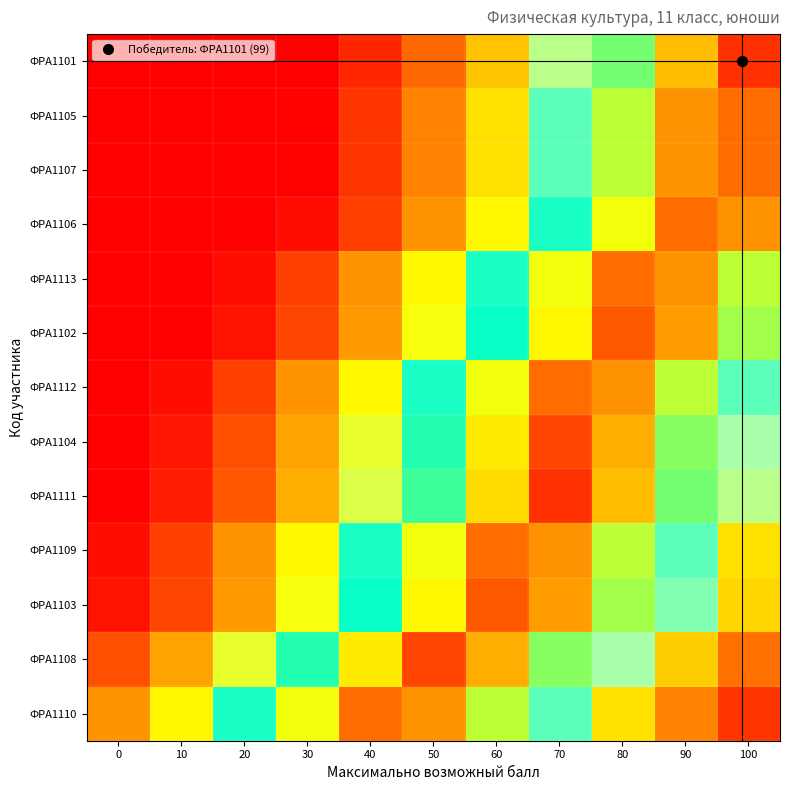

Reading left to right, list all the values displayed in this chart.

ФРА1101: 0=0.0	10=0.0	20=0.0	30=0.0	40=11.5	50=26.5	60=41.5	70=56.5	80=71.5	90=86.5	100=98.5
ФРА1105: 0=0.0	10=0.0	20=0.0	30=1.0	40=16.0	50=31.0	60=46.0	70=61.0	80=76.0	90=91.0	100=94.0
ФРА1107: 0=0.0	10=0.0	20=0.0	30=1.0	40=16.0	50=31.0	60=46.0	70=61.0	80=76.0	90=91.0	100=94.0
ФРА1106: 0=0.0	10=0.0	20=0.0	30=4.0	40=19.0	50=34.0	60=49.0	70=64.0	80=79.0	90=94.0	100=91.0
ФРА1113: 0=0.0	10=0.0	20=4.0	30=19.0	40=34.0	50=49.0	60=64.0	70=79.0	80=94.0	90=91.0	100=76.0
ФРА1102: 0=0.0	10=0.0	20=5.5	30=20.5	40=35.5	50=50.5	60=65.5	70=80.5	80=95.5	90=89.5	100=74.5
ФРА1112: 0=0.0	10=4.0	20=19.0	30=34.0	40=49.0	50=64.0	60=79.0	70=94.0	80=91.0	90=76.0	100=61.0
ФРА1104: 0=0.0	10=7.0	20=22.0	30=37.0	40=52.0	50=67.0	60=82.0	70=97.0	80=88.0	90=73.0	100=58.0
ФРА1111: 0=0.0	10=8.5	20=23.5	30=38.5	40=53.5	50=68.5	60=83.5	70=98.5	80=86.5	90=71.5	100=56.5
ФРА1109: 0=4.0	10=19.0	20=34.0	30=49.0	40=64.0	50=79.0	60=94.0	70=91.0	80=76.0	90=61.0	100=46.0
ФРА1103: 0=5.5	10=20.5	20=35.5	30=50.5	40=65.5	50=80.5	60=95.5	70=89.5	80=74.5	90=59.5	100=44.5
ФРА1108: 0=22.0	10=37.0	20=52.0	30=67.0	40=82.0	50=97.0	60=88.0	70=73.0	80=58.0	90=43.0	100=28.0
ФРА1110: 0=34.0	10=49.0	20=64.0	30=79.0	40=94.0	50=91.0	60=76.0	70=61.0	80=46.0	90=31.0	100=16.0